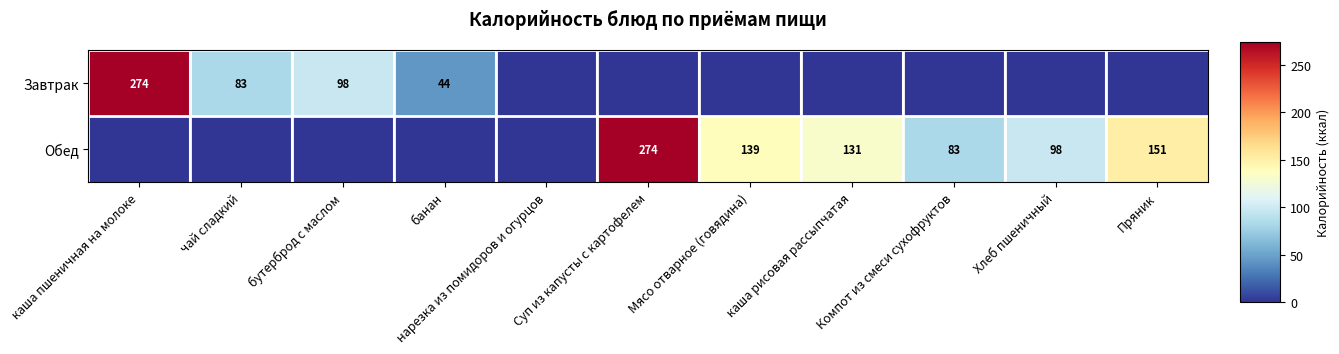

How many distinct data groups are displayed?

2